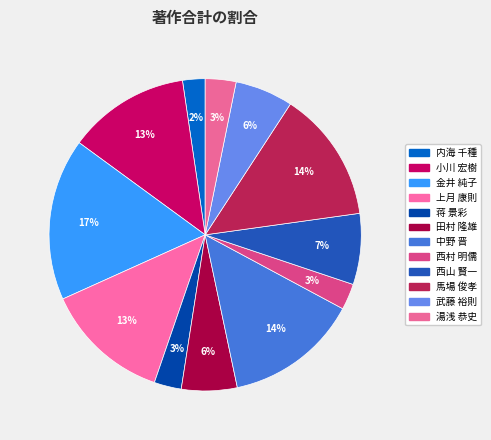

To the nearest percent, what is the combined percentage of 田村 隆雄 and 小川 宏樹?

18%